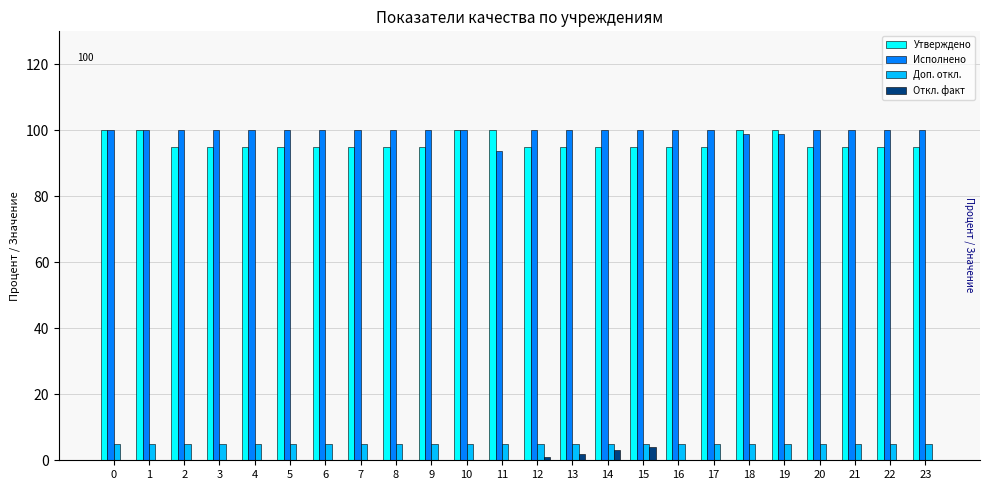

True or false: Доп. откл. has a value of 5.0 at 4.

True